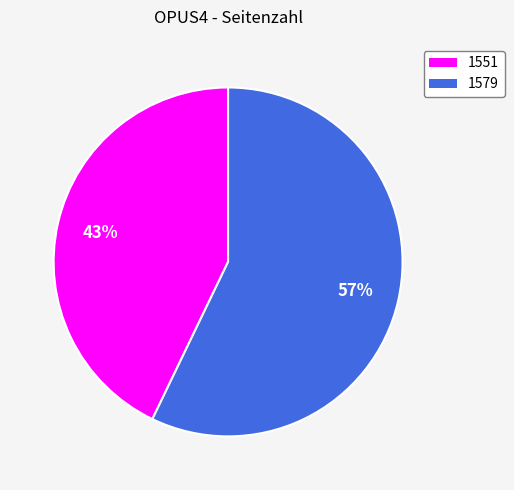

Is there any slice that represents more than half of the pie?

Yes